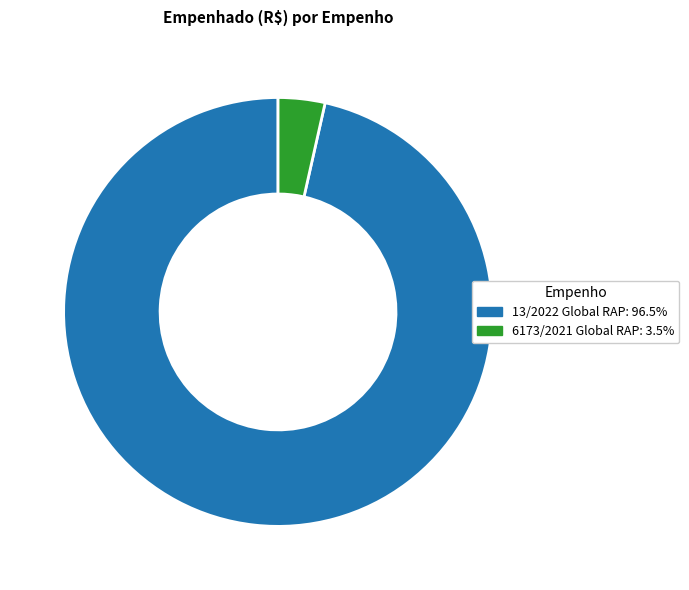

Which slice represents more than half of the pie?

13/2022 Global RAP